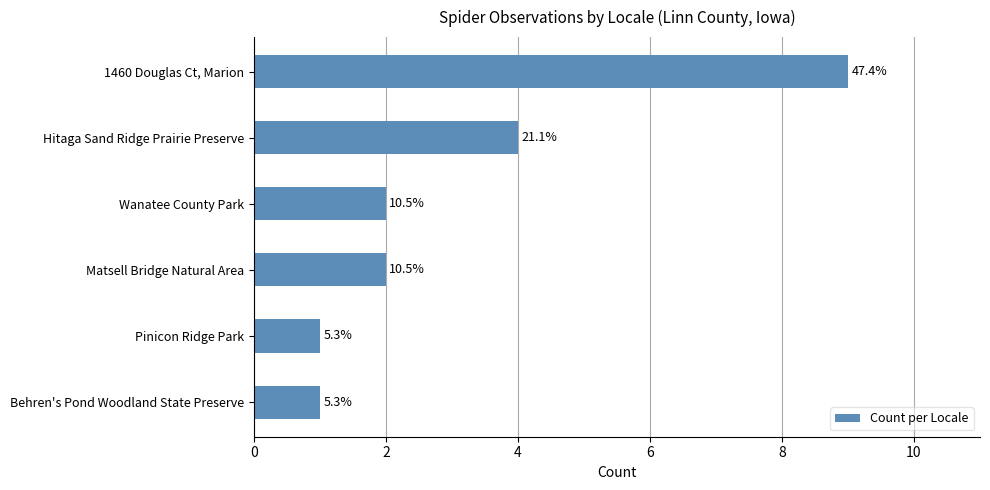

How many bars are there in total?

6